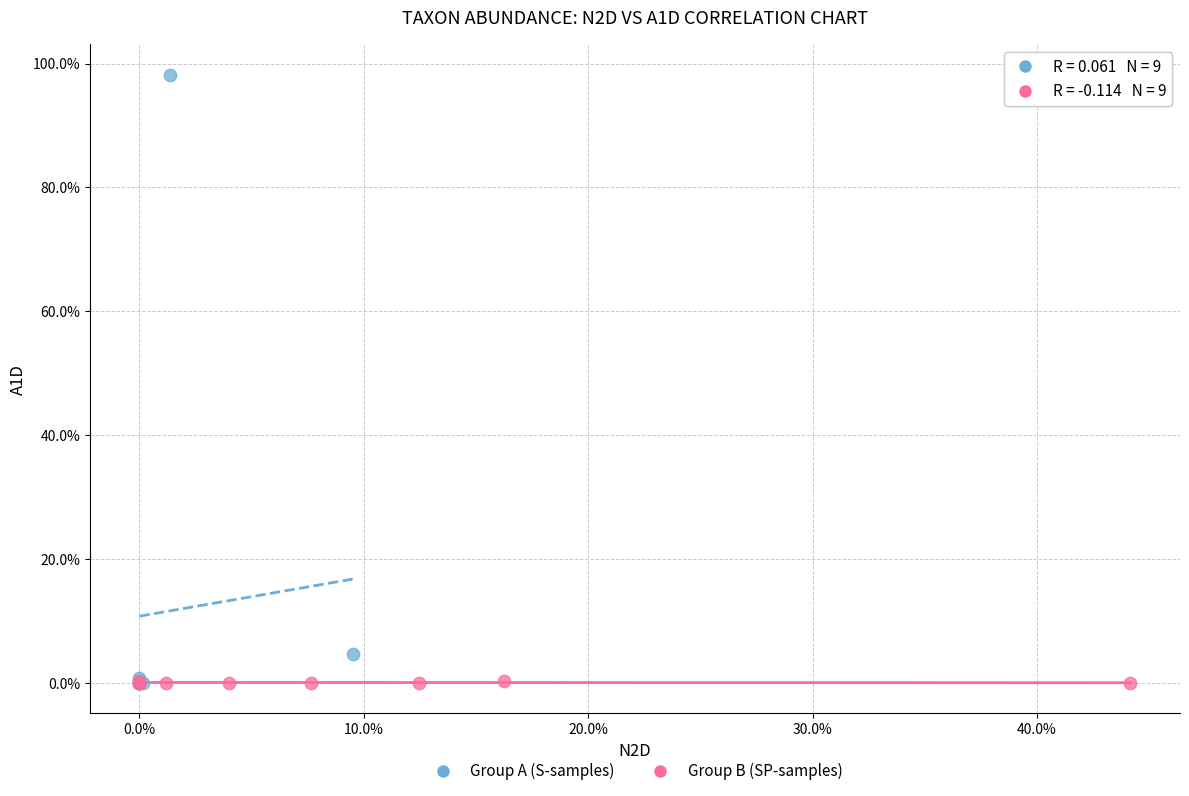

What are all the series names shown in the legend?

Group A (S-samples), Group B (SP-samples)